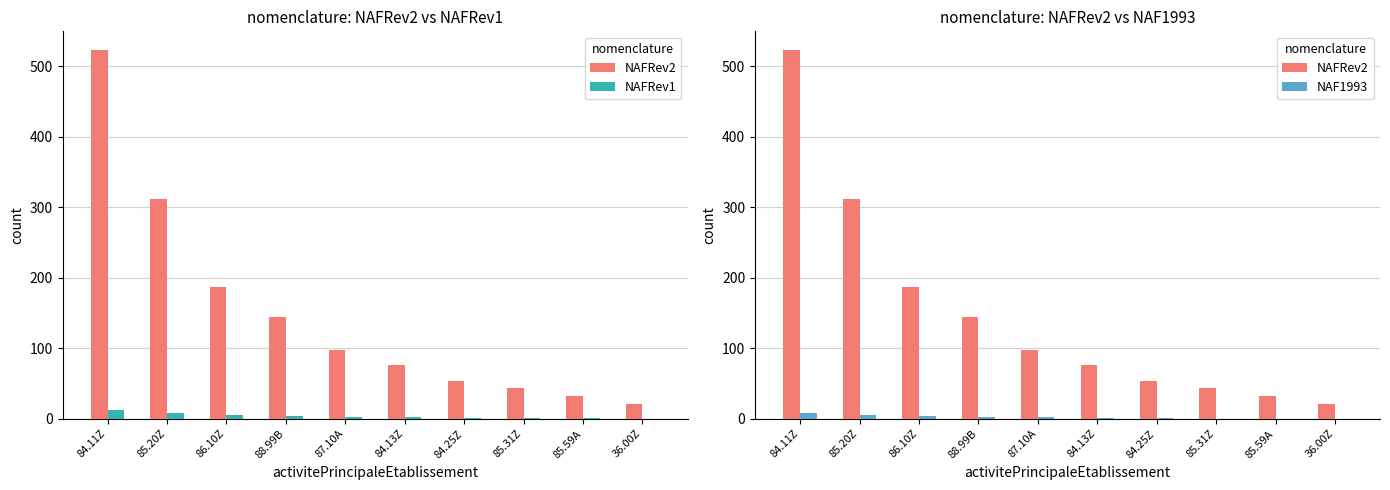

Which has a higher value, 85.59A or 36.00Z?

85.59A